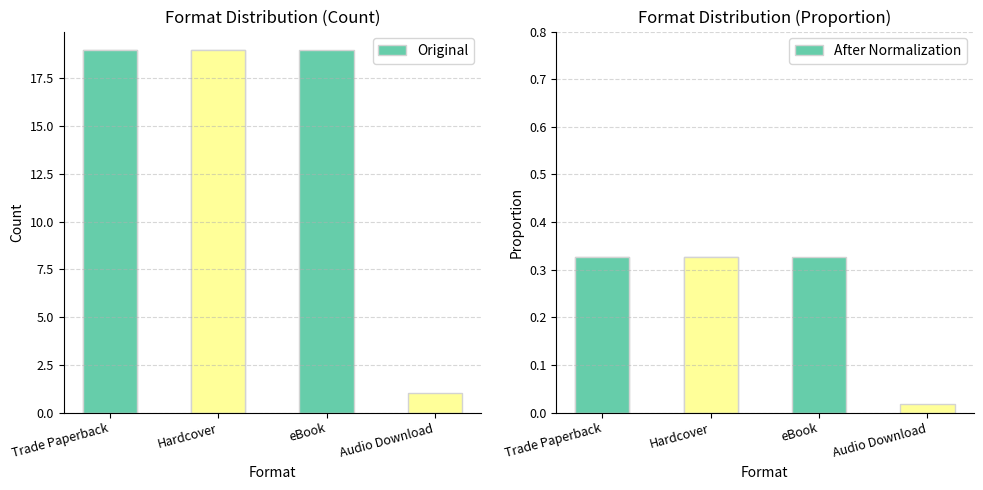

At Trade Paperback, list the series in order from smallest to largest.

After Normalization, Original